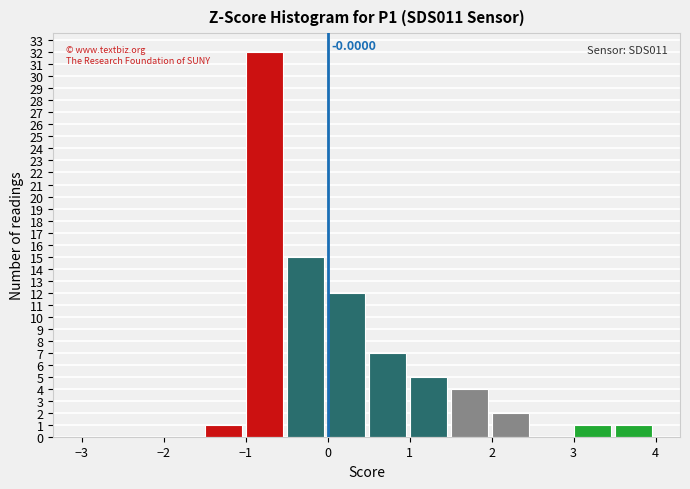

Over which range of the x-axis is the bar tallest?

-1.0 to -0.5